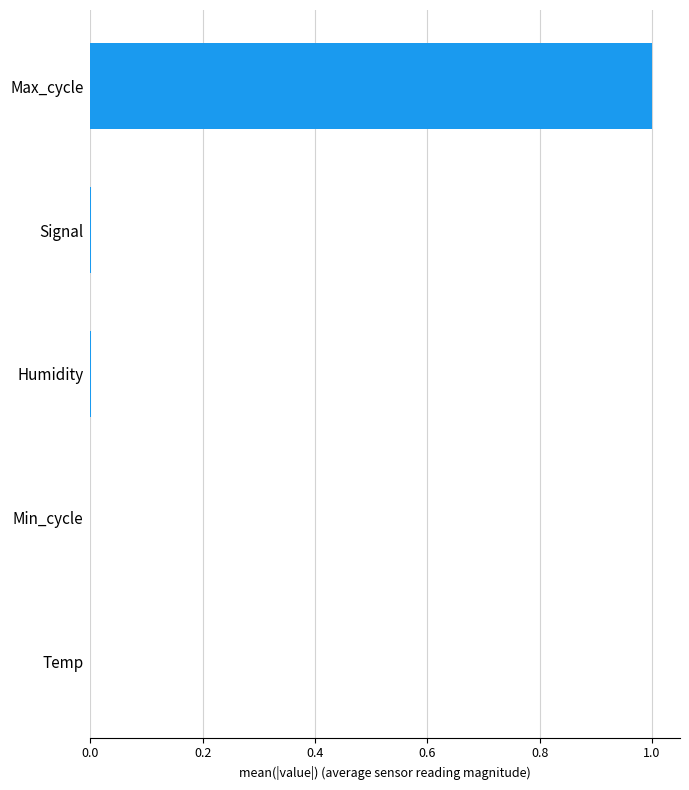

The chart shows a value of 0.0 at Min_cycle. True or false?

True